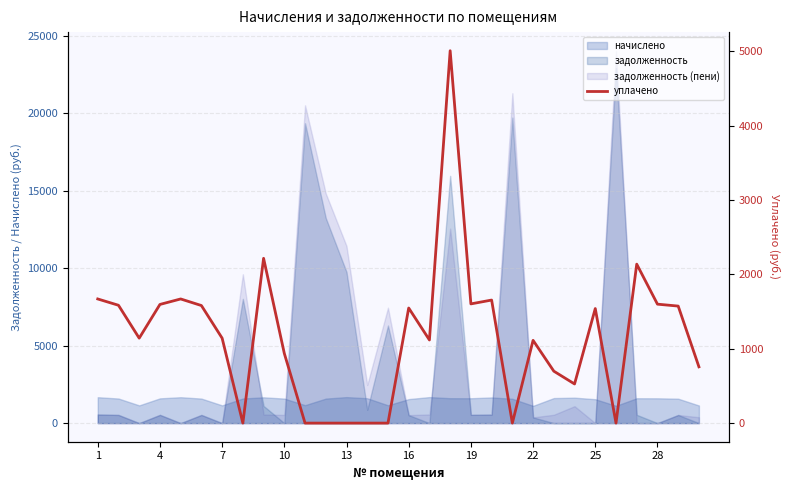

True or false: the data shows 2152.2 at 25.

False